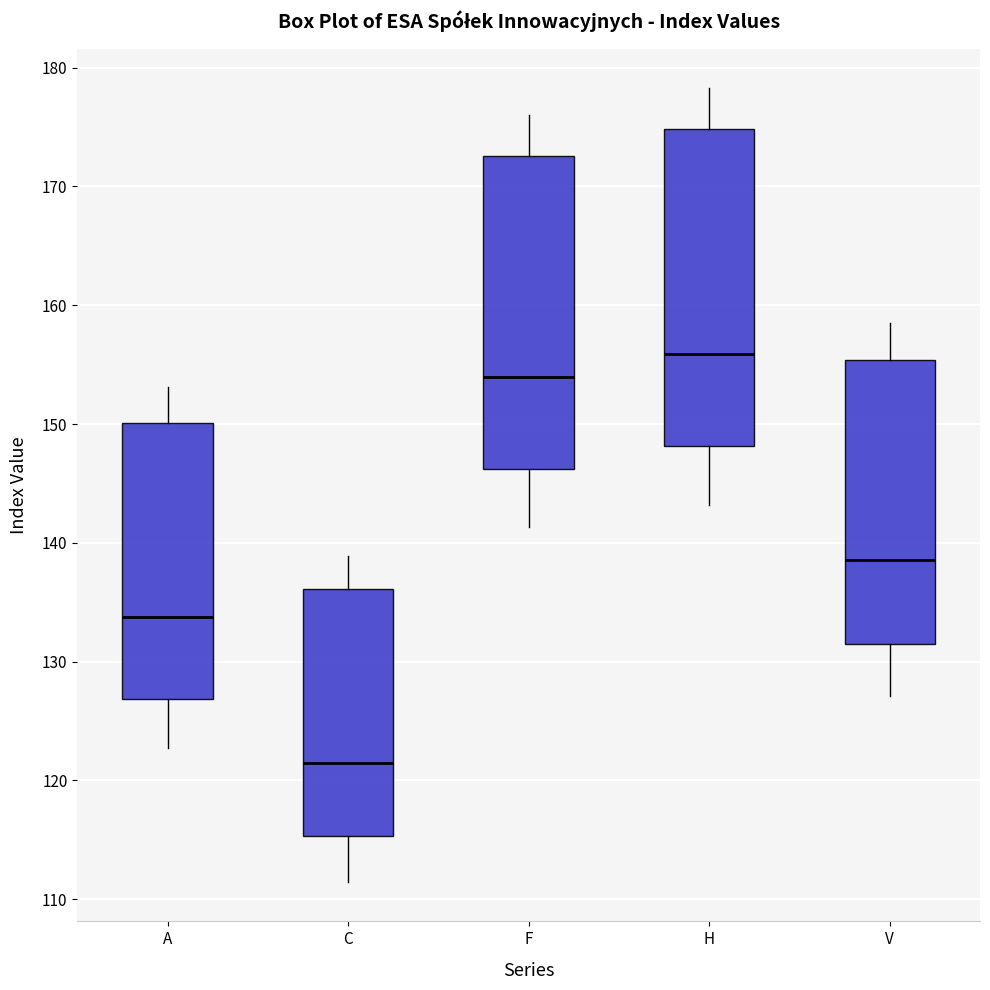

Reading left to right, transcribe this box plot: for each box, give where its median line is, the range the box spans, and where its two whiskers end, as read against the y-axis. The values are not printed on the chart, so give them approximately, as read against the axis.

A: median 134, box 127 to 150, whiskers 123 to 153
C: median 121, box 115 to 136, whiskers 111 to 139
F: median 154, box 146 to 173, whiskers 141 to 176
H: median 156, box 148 to 175, whiskers 143 to 178
V: median 139, box 131 to 155, whiskers 127 to 159